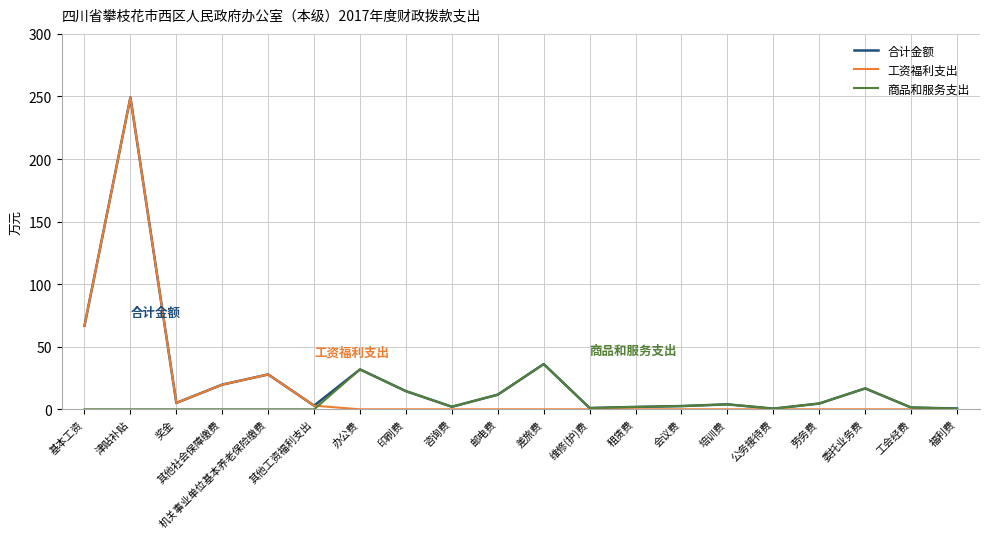

What is the greatest value displayed?

249.2